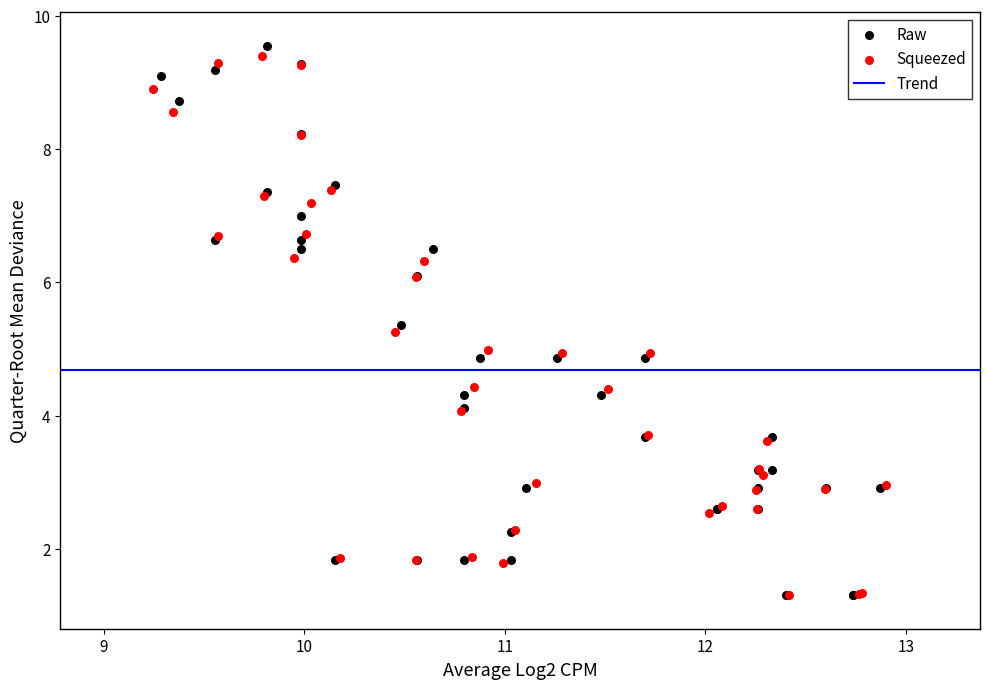

Which series has the widest spread of Y values?

Raw